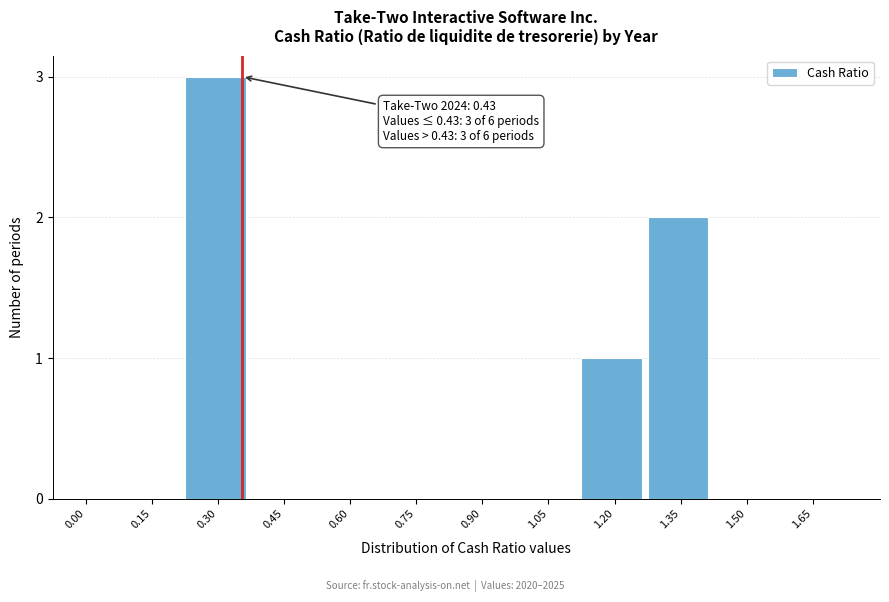

Reading right to left, list all the values displayed in this chart.

1.65=0	1.50=0	1.35=2	1.20=1	1.05=0	0.90=0	0.75=0	0.60=0	0.45=0	0.30=3	0.15=0	0.00=0